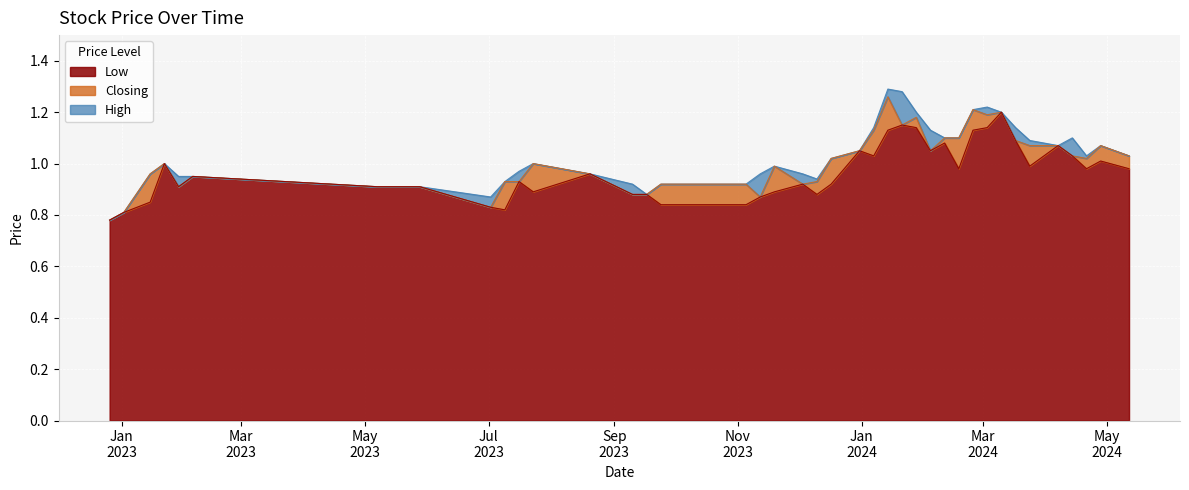

What is the highest value of the Low series?

1.2